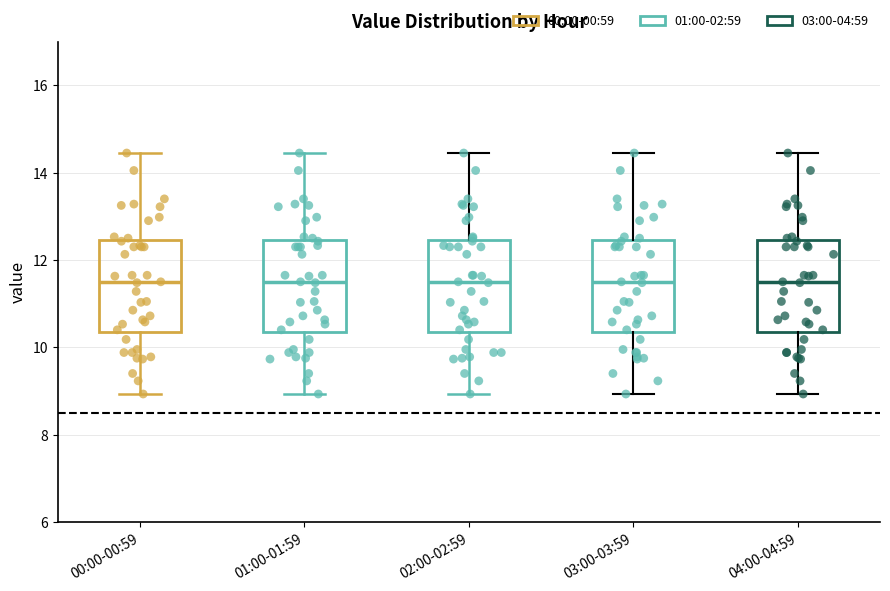

Reading left to right, read every box against the y-axis: the position of its median line, the range the box covers, and the ends of its whiskers. The values are not printed on the chart, so give them approximately, as read against the axis.

00:00-00:59: median 11.4, box 10.4 to 12.4, whiskers 9.0 to 14.4
01:00-01:59: median 11.4, box 10.4 to 12.4, whiskers 9.0 to 14.4
02:00-02:59: median 11.4, box 10.4 to 12.4, whiskers 9.0 to 14.4
03:00-03:59: median 11.4, box 10.4 to 12.4, whiskers 9.0 to 14.4
04:00-04:59: median 11.4, box 10.4 to 12.4, whiskers 9.0 to 14.4